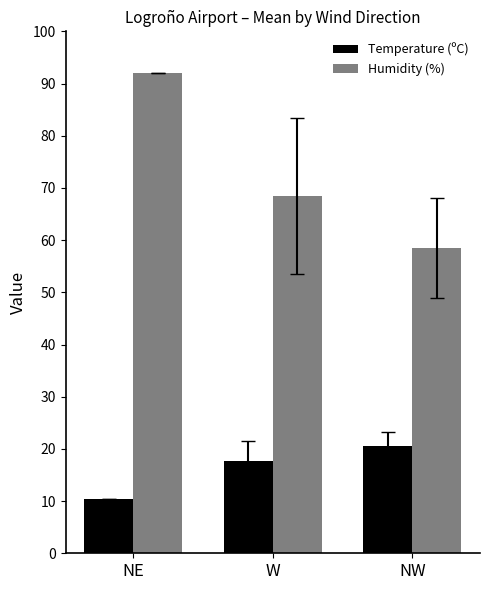

What is the total value across all series at NW?

79.0